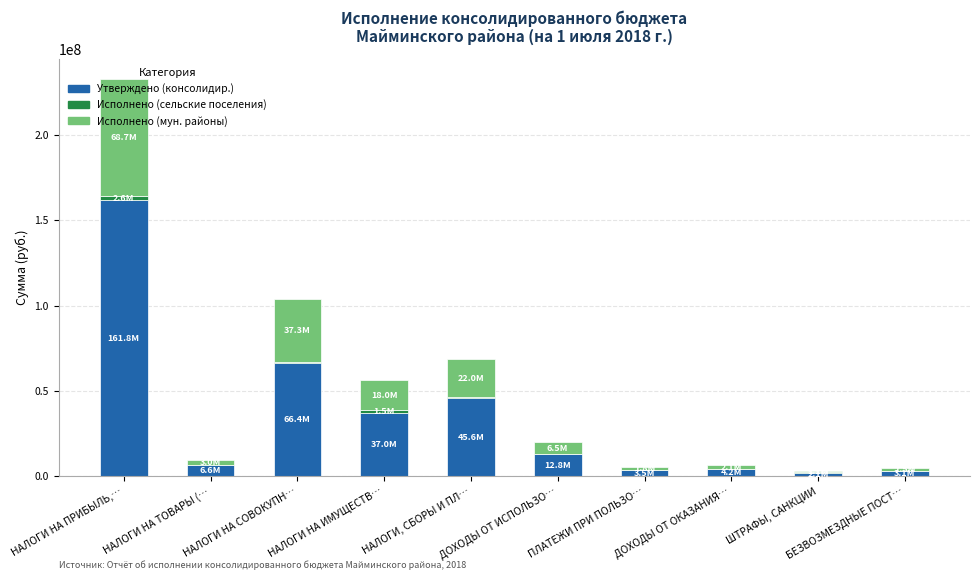

At which category is the sum across all series the highest?

НАЛОГИ НА ПРИБЫЛЬ,…